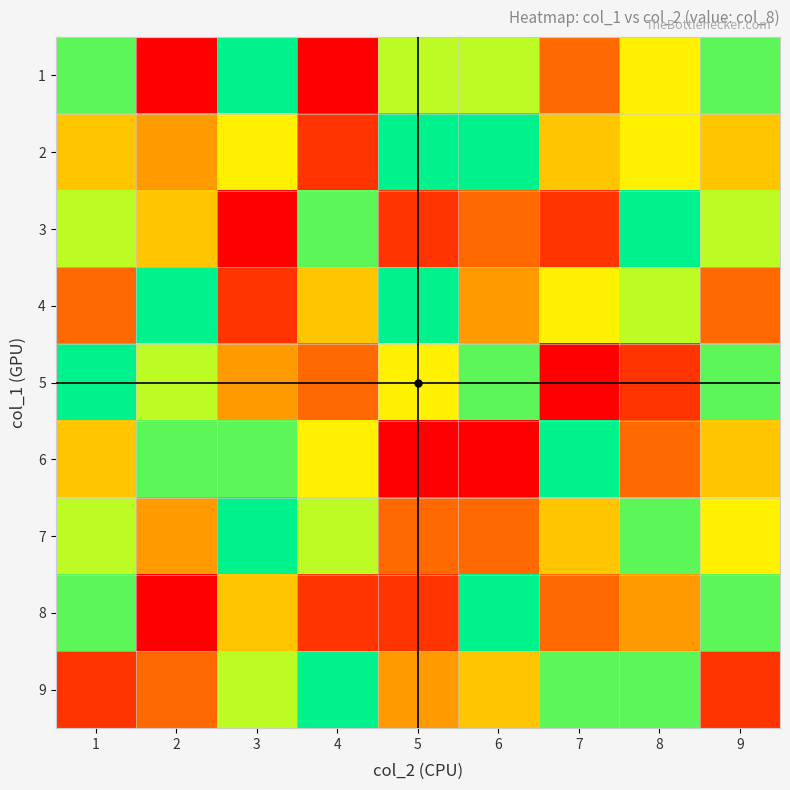

At 9, list the series in order from smallest to largest.

9, 4, 2, 6, 7, 3, 1, 5, 8